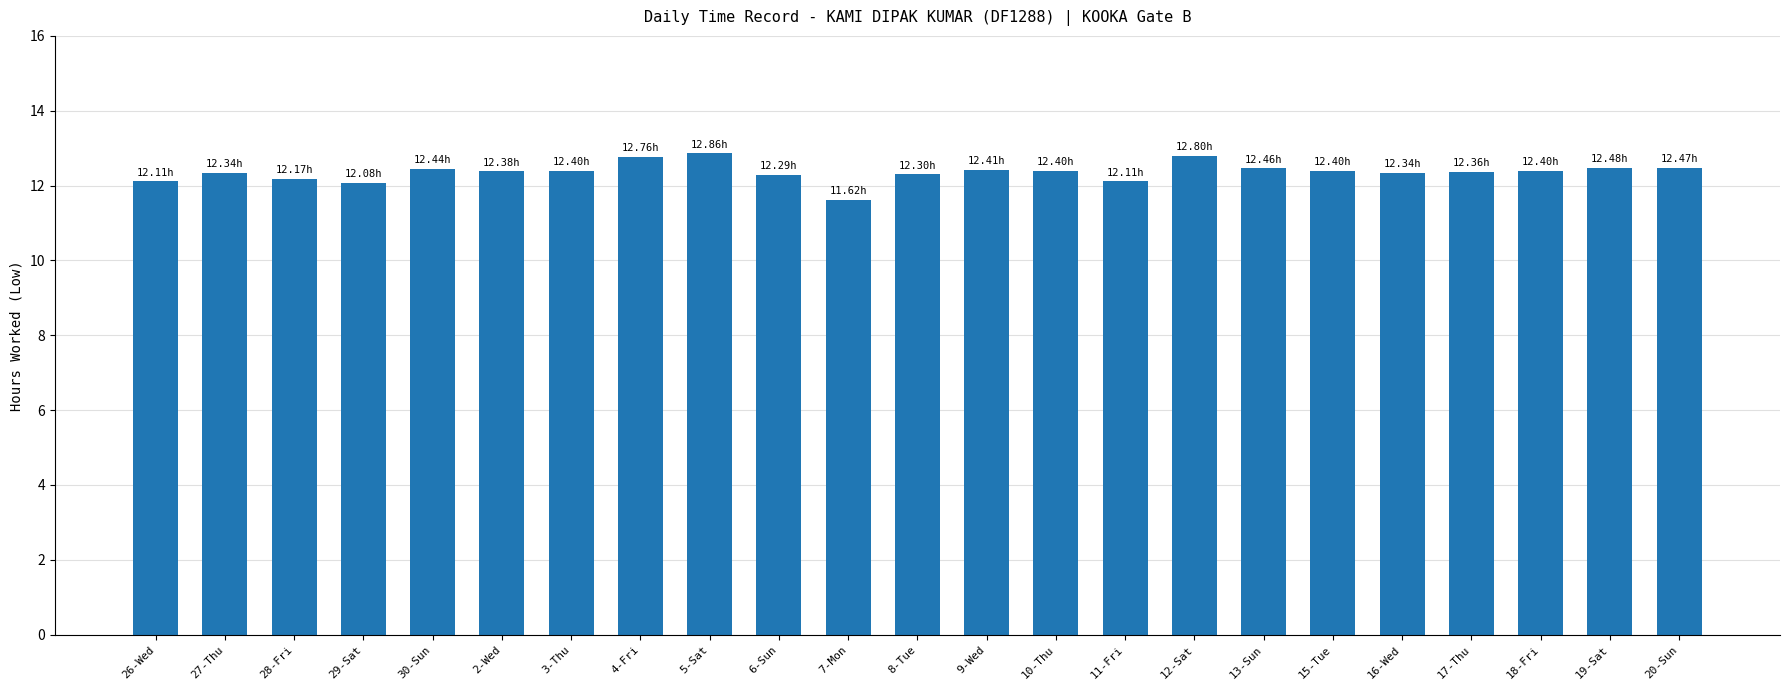

How many values are below 12?

1